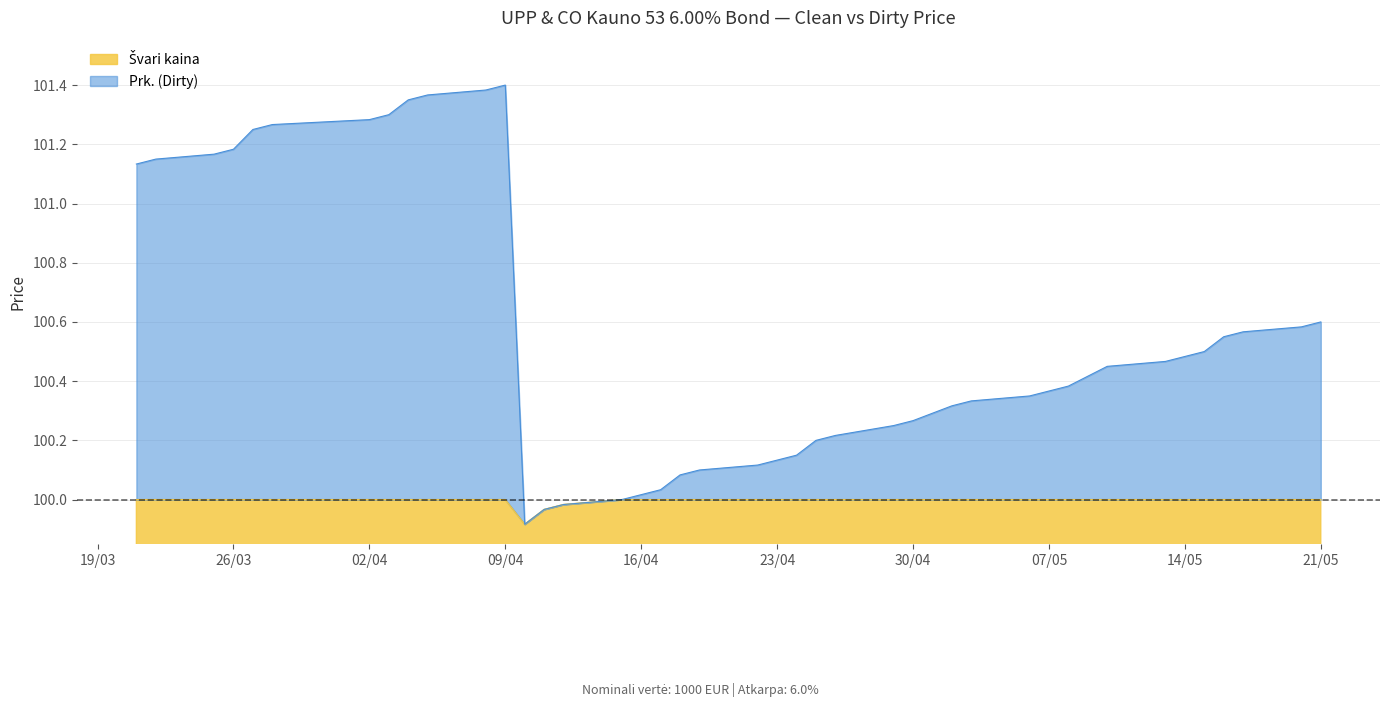

True or false: Prk. (Dirty) and Švari kaina intersect in this chart.

False